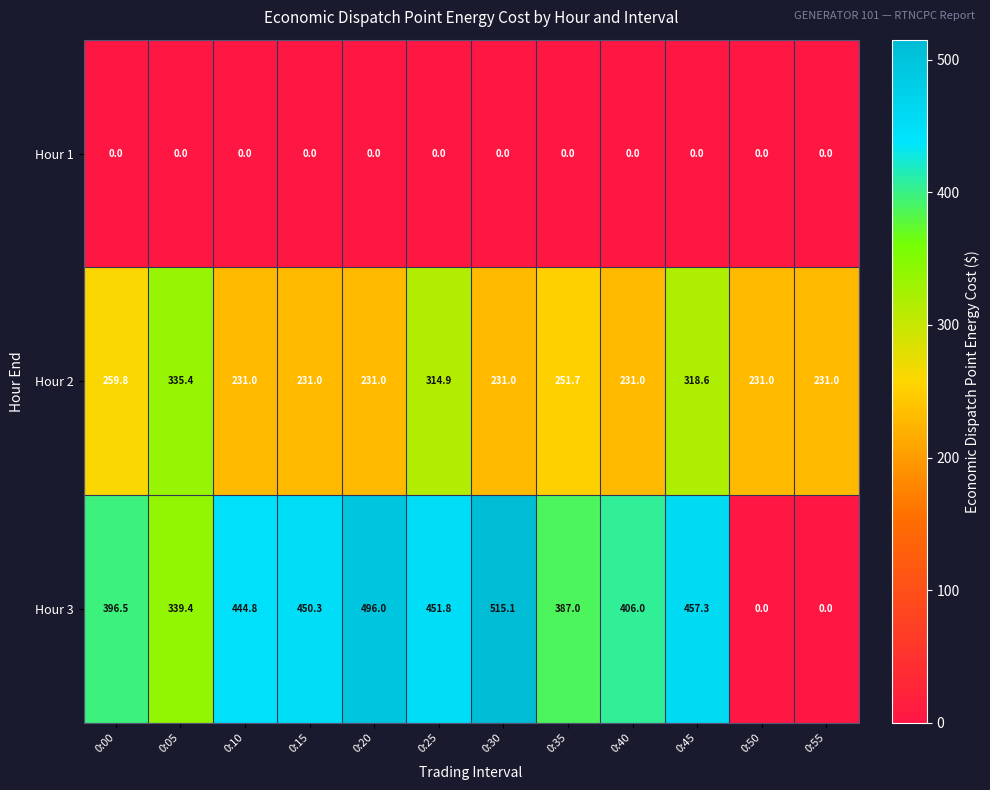

What is the difference between the highest and lowest values at 0:05?

339.4